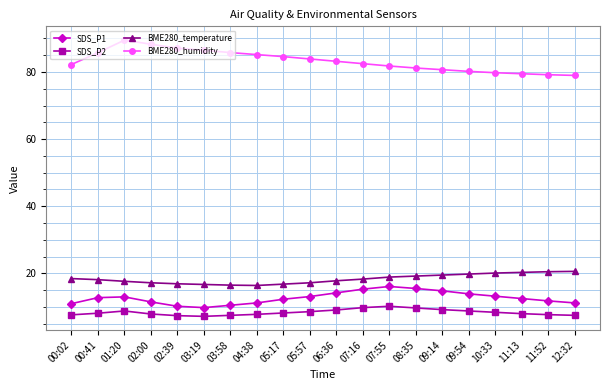

True or false: SDS_P1 and BME280_temperature intersect in this chart.

False